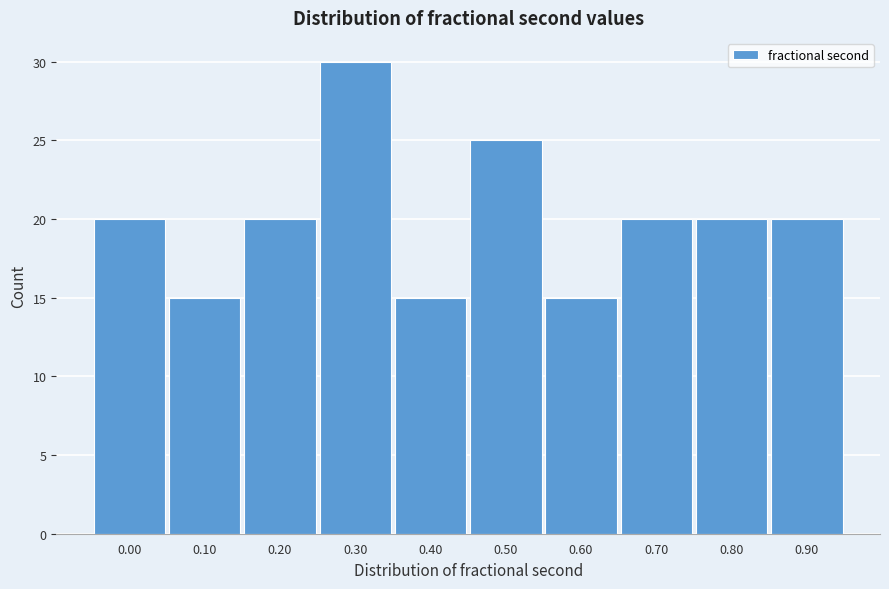

Reading right to left, extract all data points from this chart.

0.90=20	0.80=20	0.70=20	0.60=15	0.50=25	0.40=15	0.30=30	0.20=20	0.10=15	0.00=20